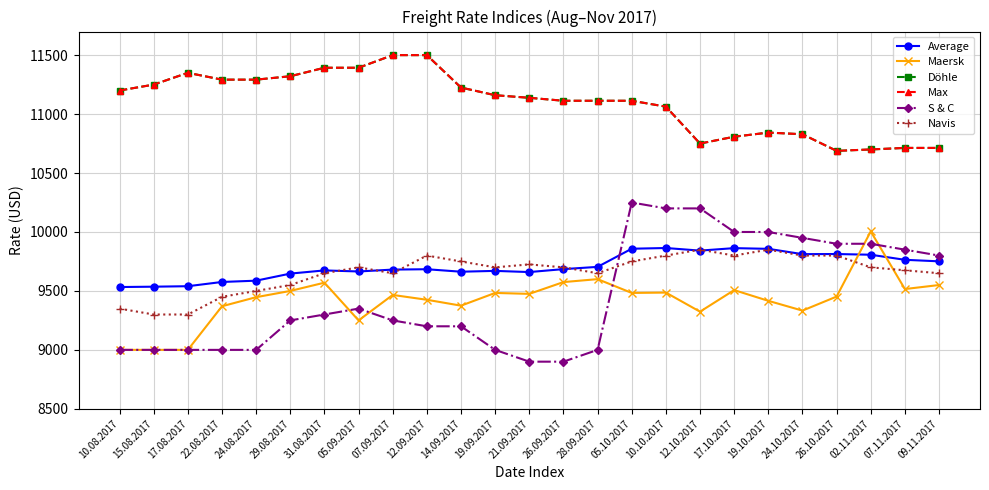

Is this an area chart (filled region under the line)?

No